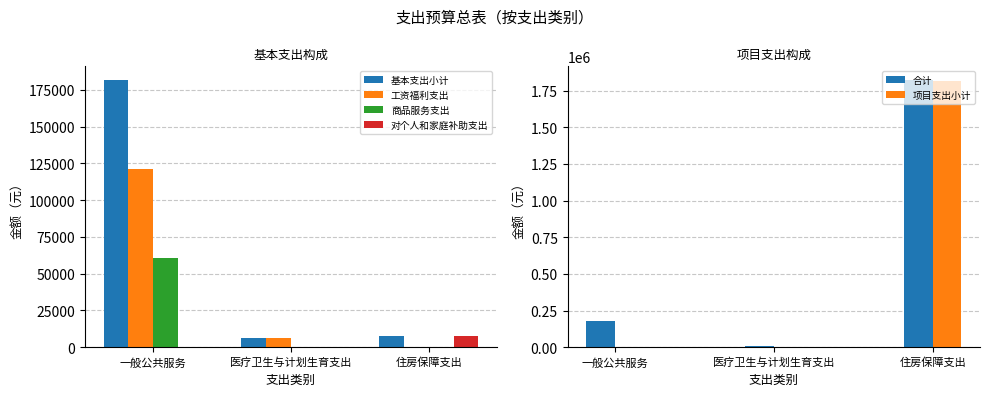

True or false: 项目支出小计 has a value of 0 at 医疗卫生与计划生育支出.

True